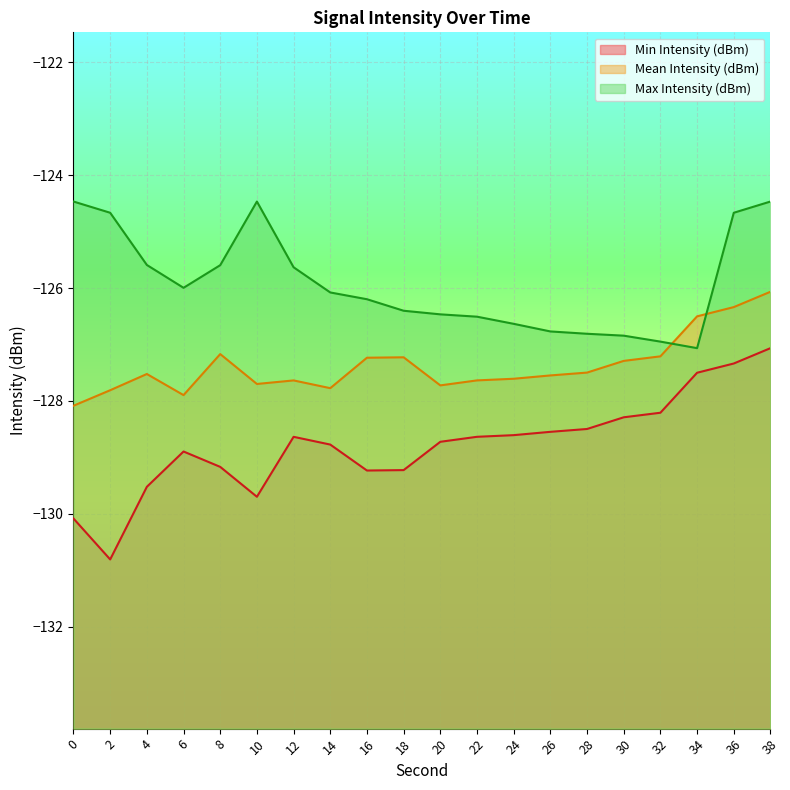

List the labels in order of Min Intensity (dBm) value, smallest first.

2, 0, 10, 4, 16, 18, 8, 6, 14, 20, 12, 22, 24, 26, 28, 30, 32, 34, 36, 38